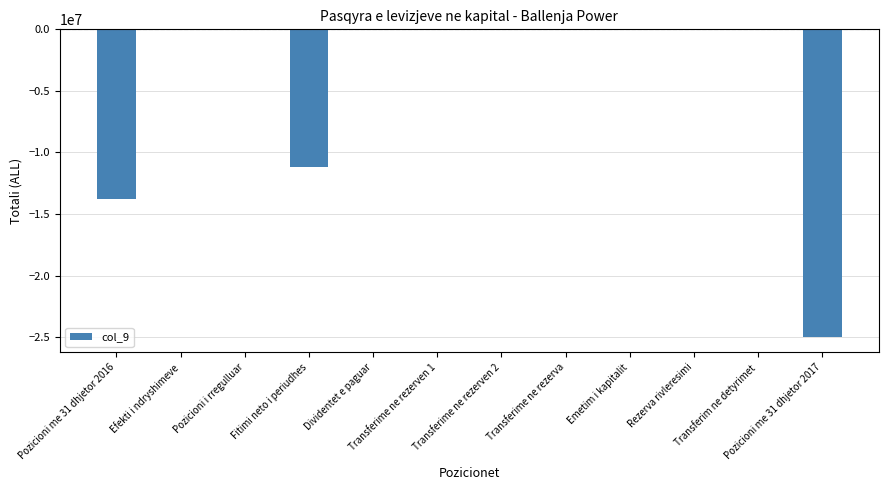

What value does the data have at Fitimi neto i periudhes, to the nearest 100?

-11204900